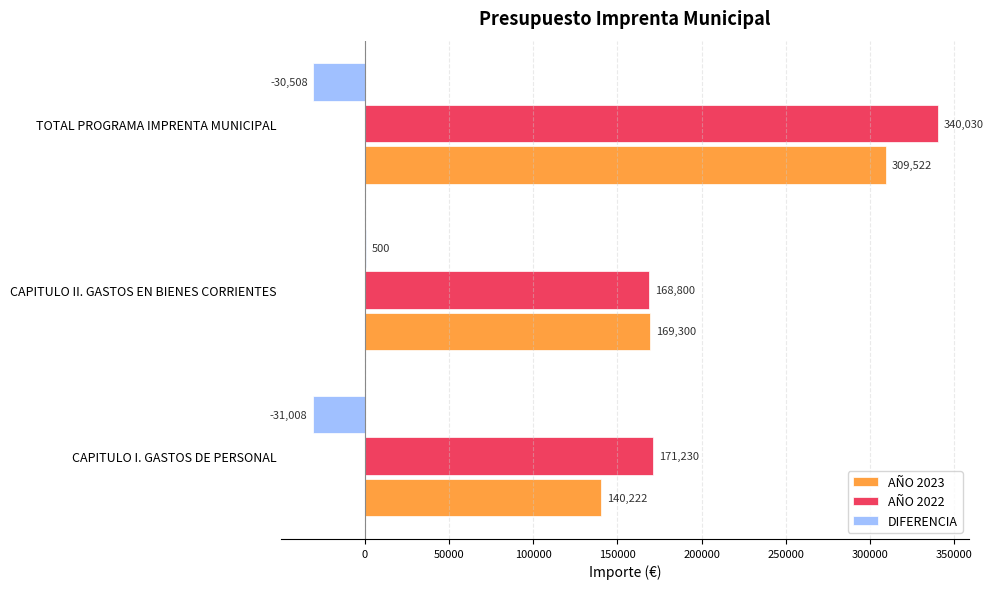

True or false: AÑO 2022 has a value of 242784 at CAPITULO II. GASTOS EN BIENES CORRIENTES.

False